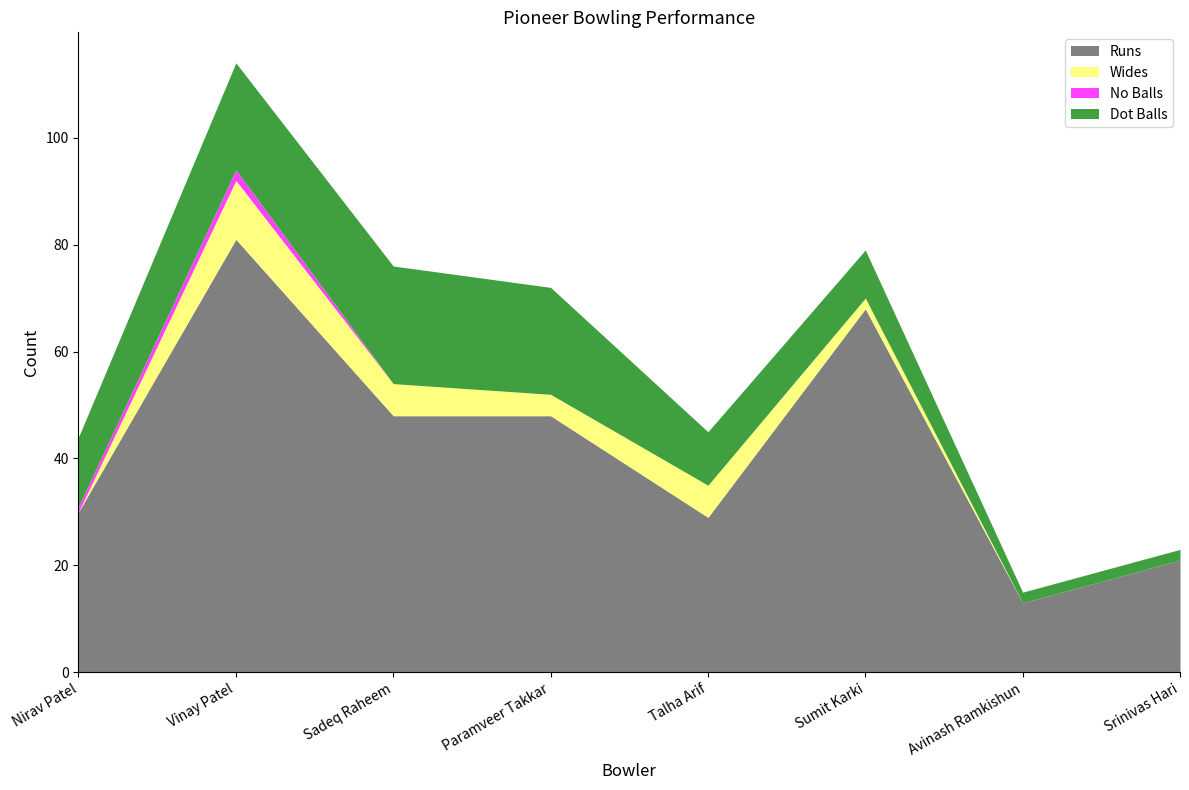

At Avinash Ramkishun, list the series in order from largest to smallest.

Runs, Dot Balls, Wides, No Balls